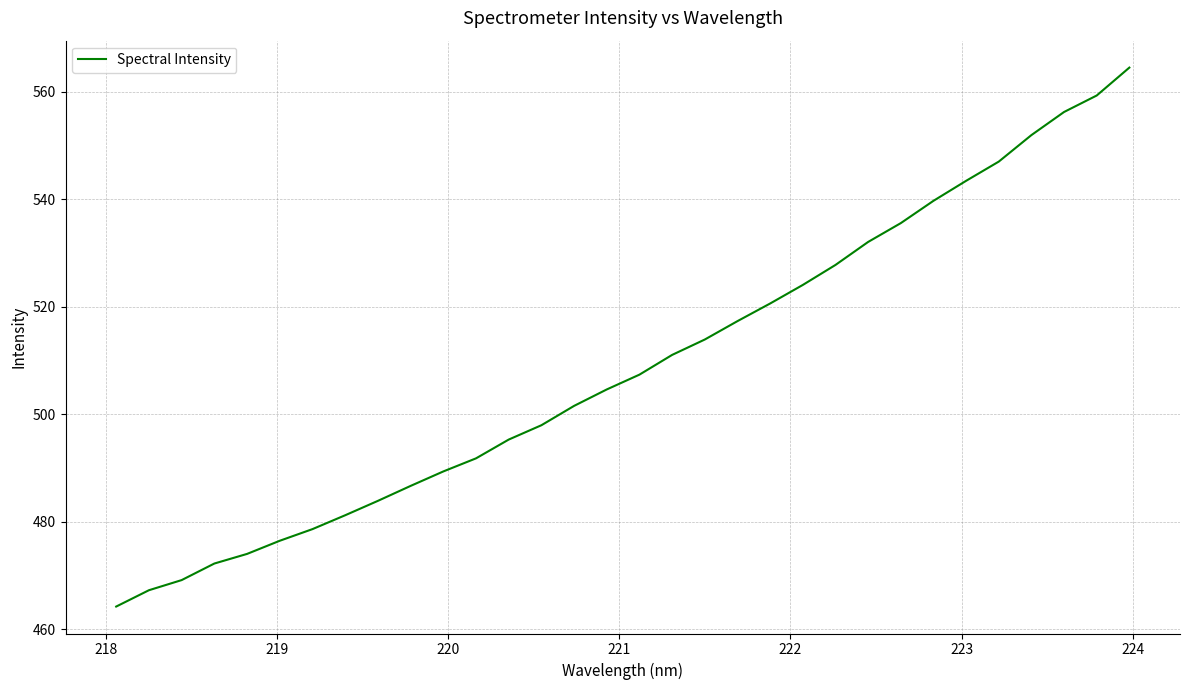

What is the smallest value displayed?

464.2